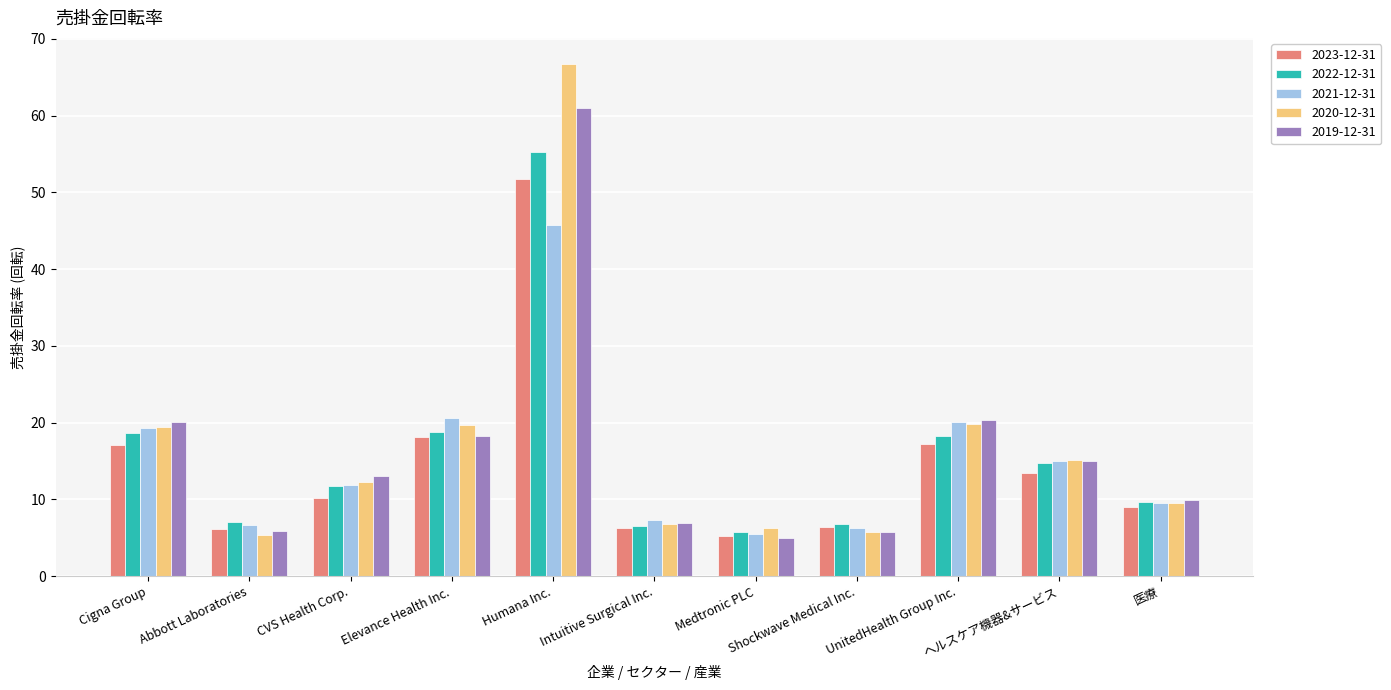

What is the label of the 3rd bar from the right?

UnitedHealth Group Inc.